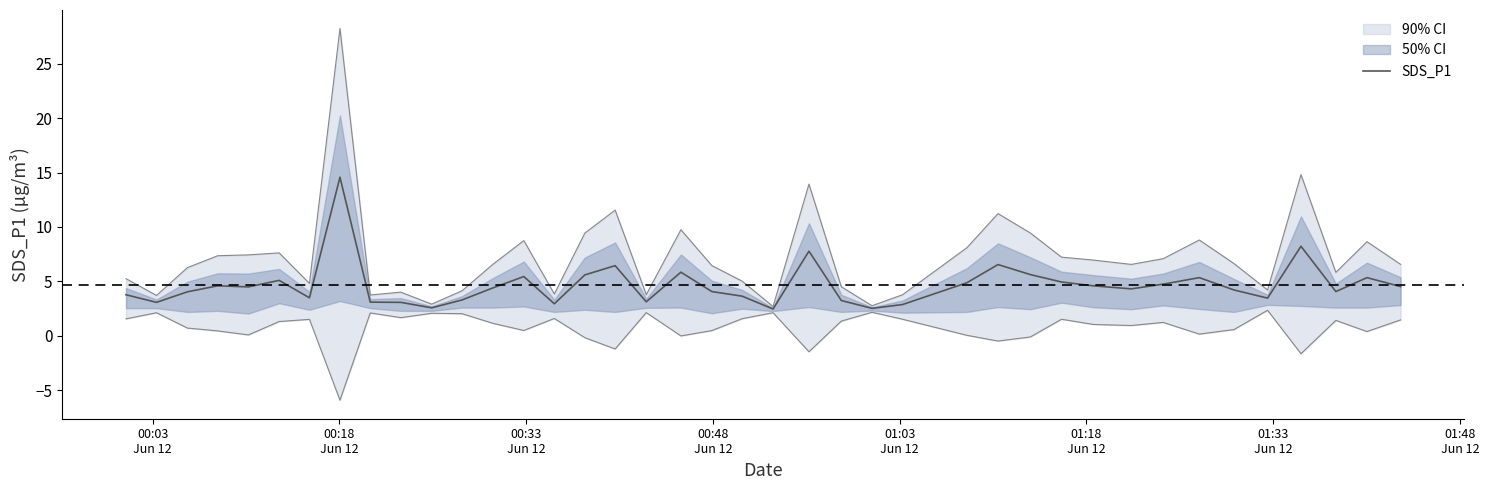

How many distinct data groups are displayed?

1